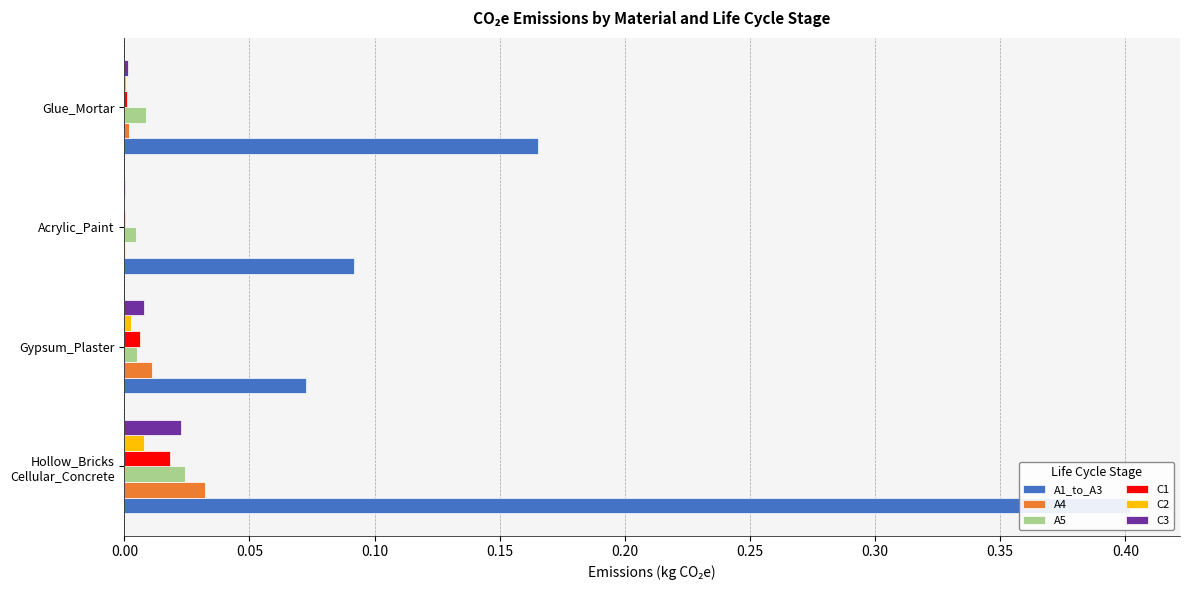

Does the chart contain any negative values?

No